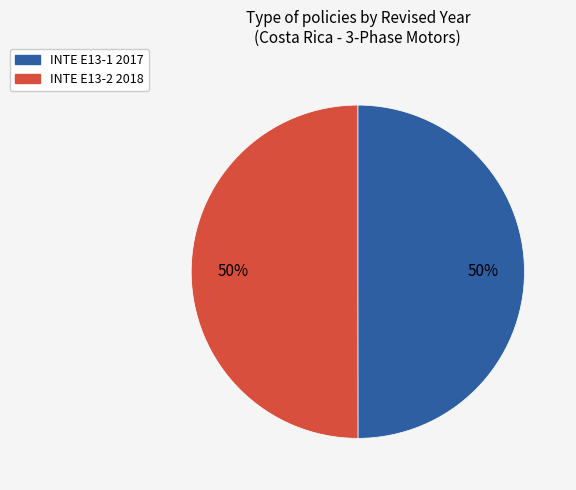

The INTE E13-2 2018 slice represents 45% of the pie. True or false?

False